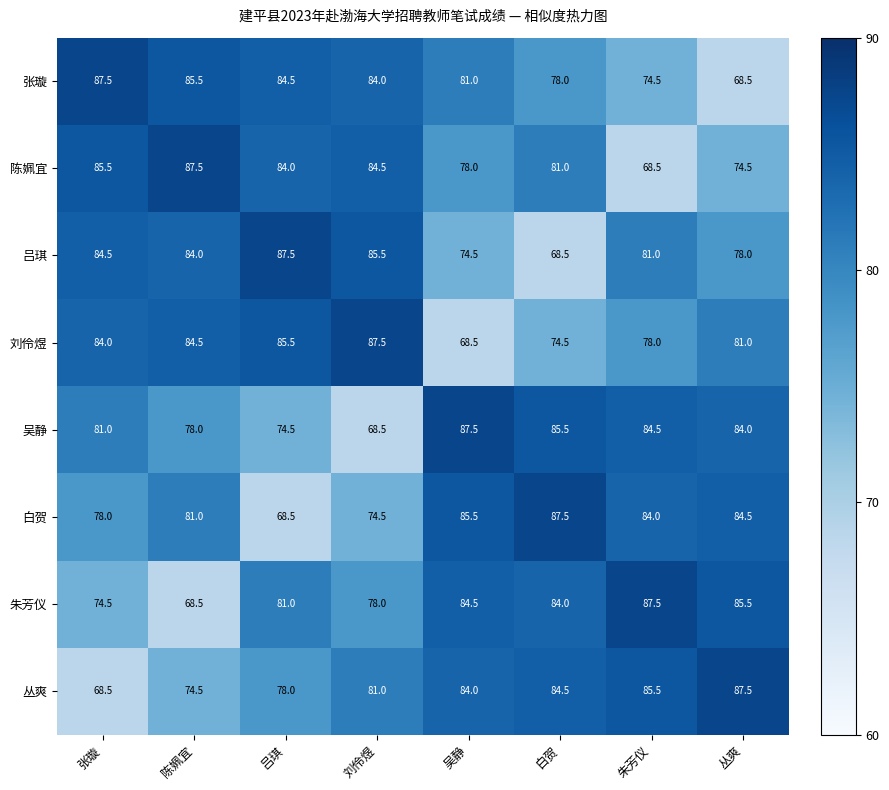

Where does the 吕琪 series first go above 84?

张璇